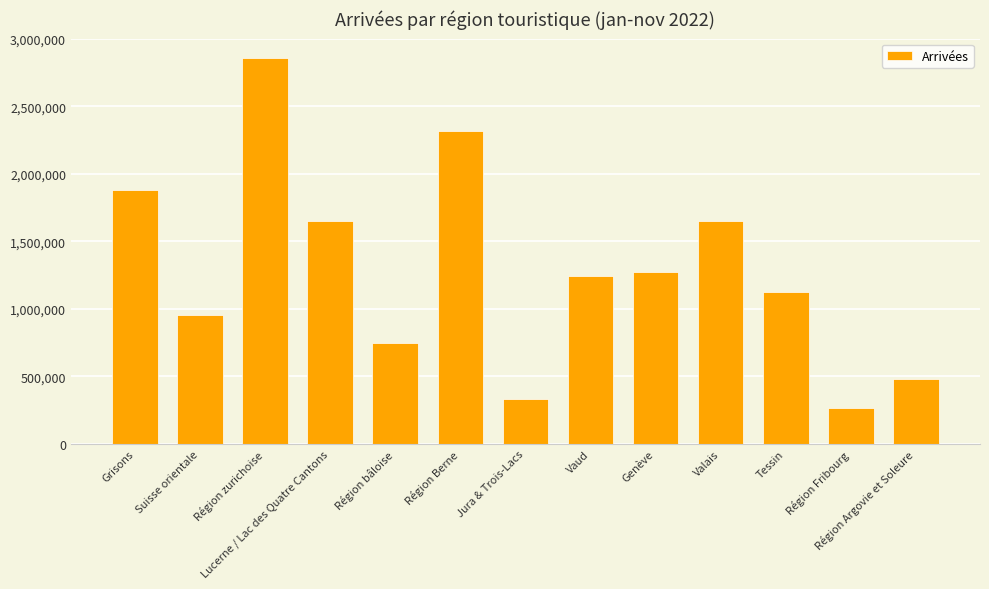

What is the label of the 8th bar from the right?

Région Berne